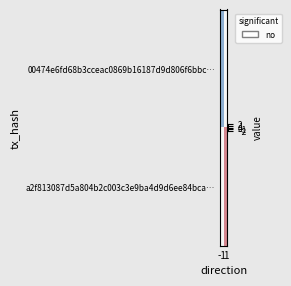

Between 1 and -1, which is larger?

1